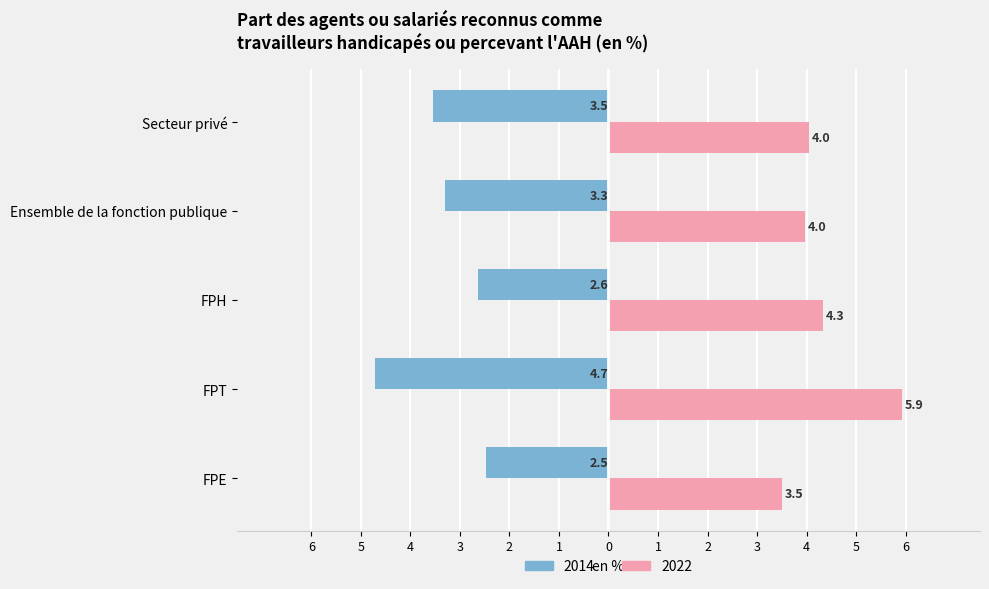

What is the value of the 2022 bar at the 2nd from the left?

5.9